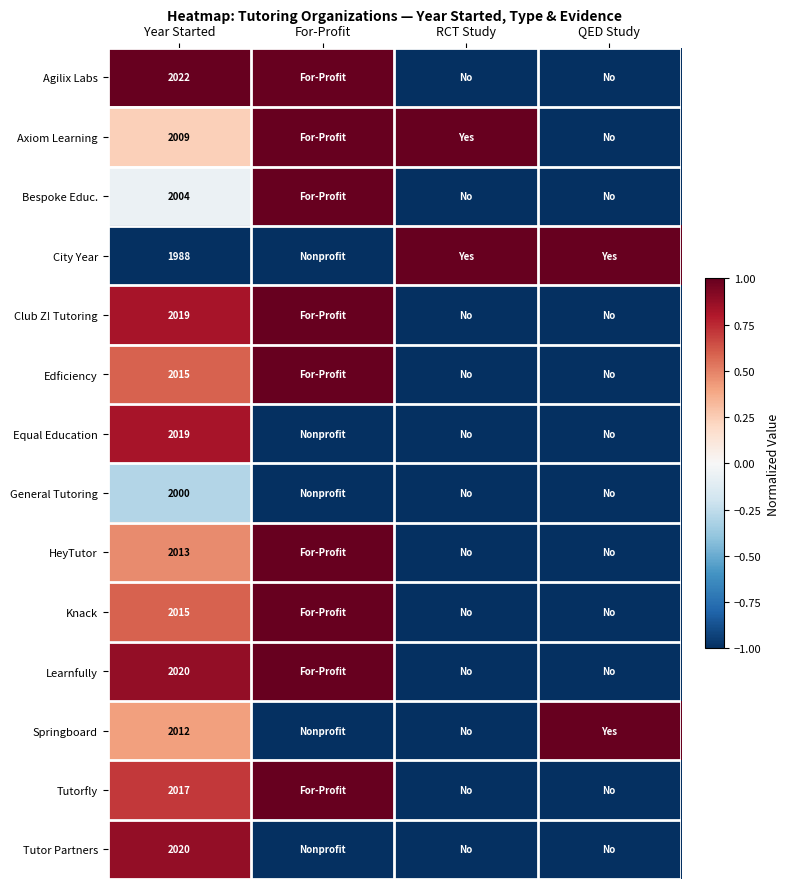

What is the total value across all series at Year Started?

28173